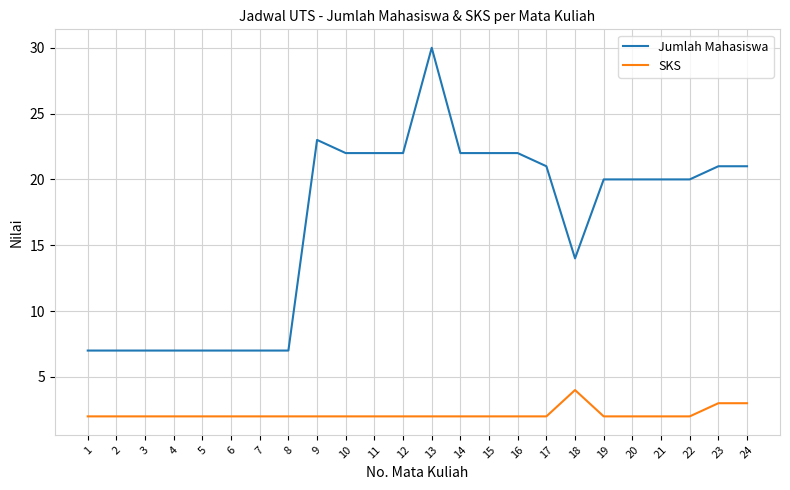

Reading right to left, extract all data points from this chart.

Jumlah Mahasiswa: 24=21	23=21	22=20	21=20	20=20	19=20	18=14	17=21	16=22	15=22	14=22	13=30	12=22	11=22	10=22	9=23	8=7	7=7	6=7	5=7	4=7	3=7	2=7	1=7
SKS: 24=3	23=3	22=2	21=2	20=2	19=2	18=4	17=2	16=2	15=2	14=2	13=2	12=2	11=2	10=2	9=2	8=2	7=2	6=2	5=2	4=2	3=2	2=2	1=2